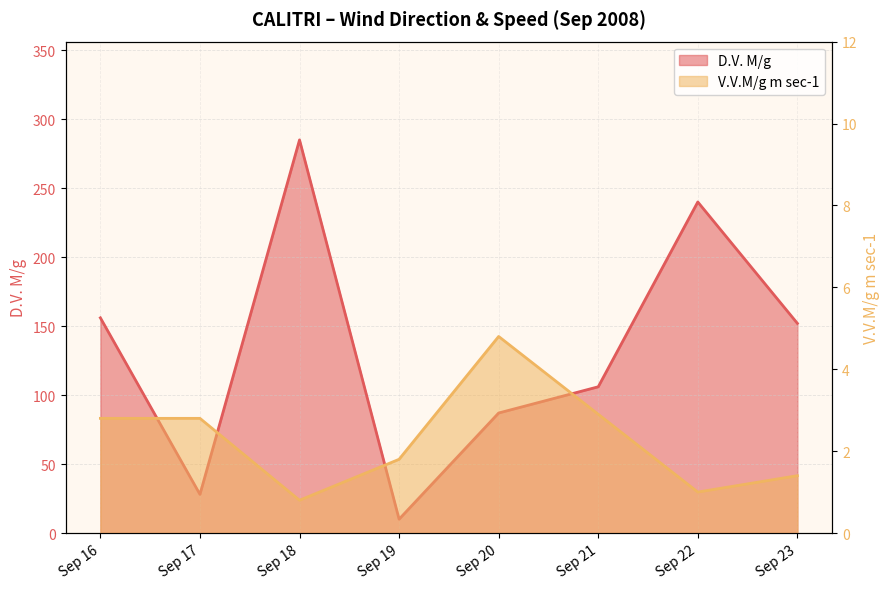

Read the V.V.M/g m sec-1 value at Sep 19.

1.8